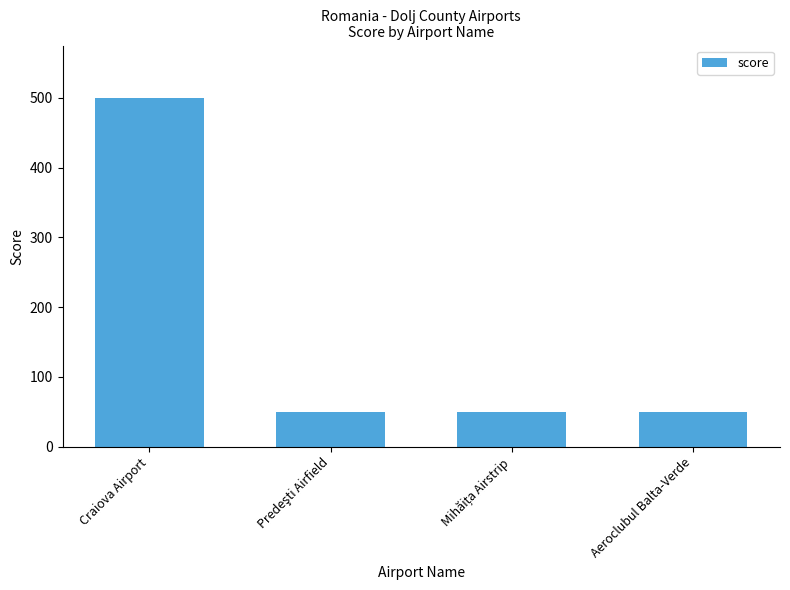

Is it true that the value at Aeroclubul Balta-Verde is 50?

True